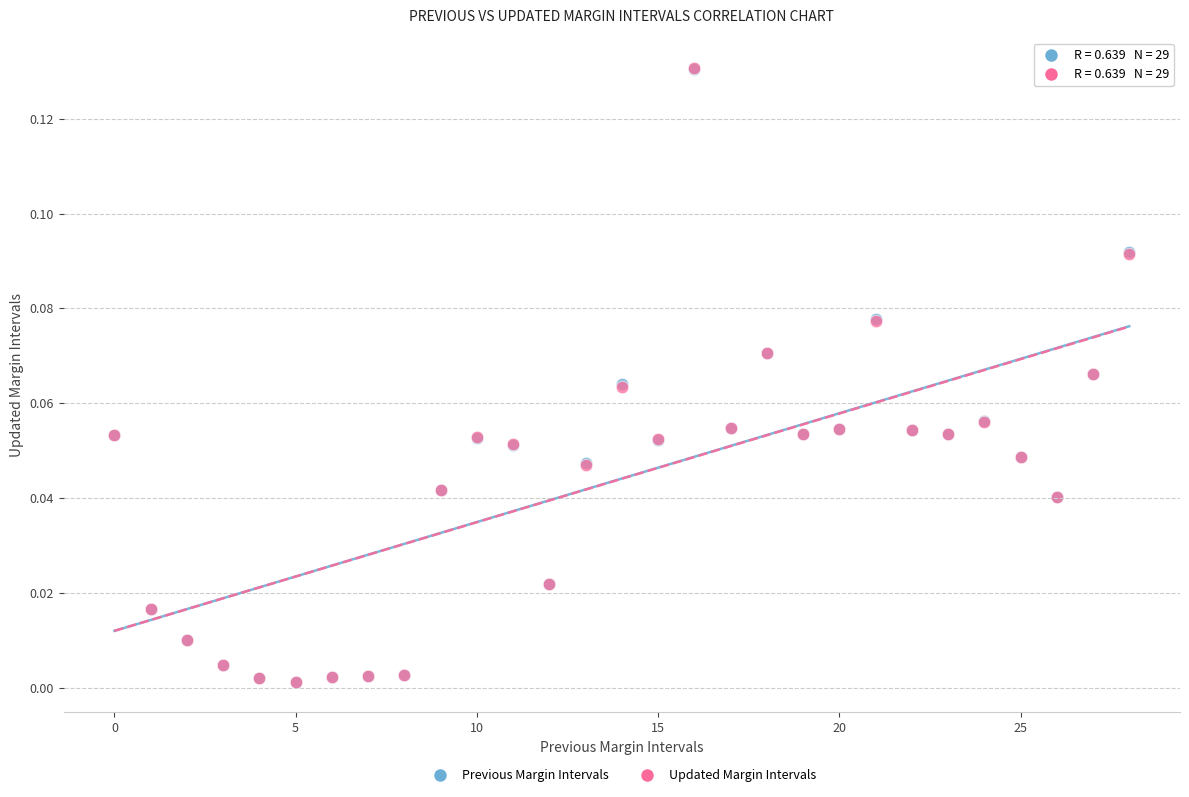

Which series has the largest Y range (max minus min)?

Updated Margin Intervals